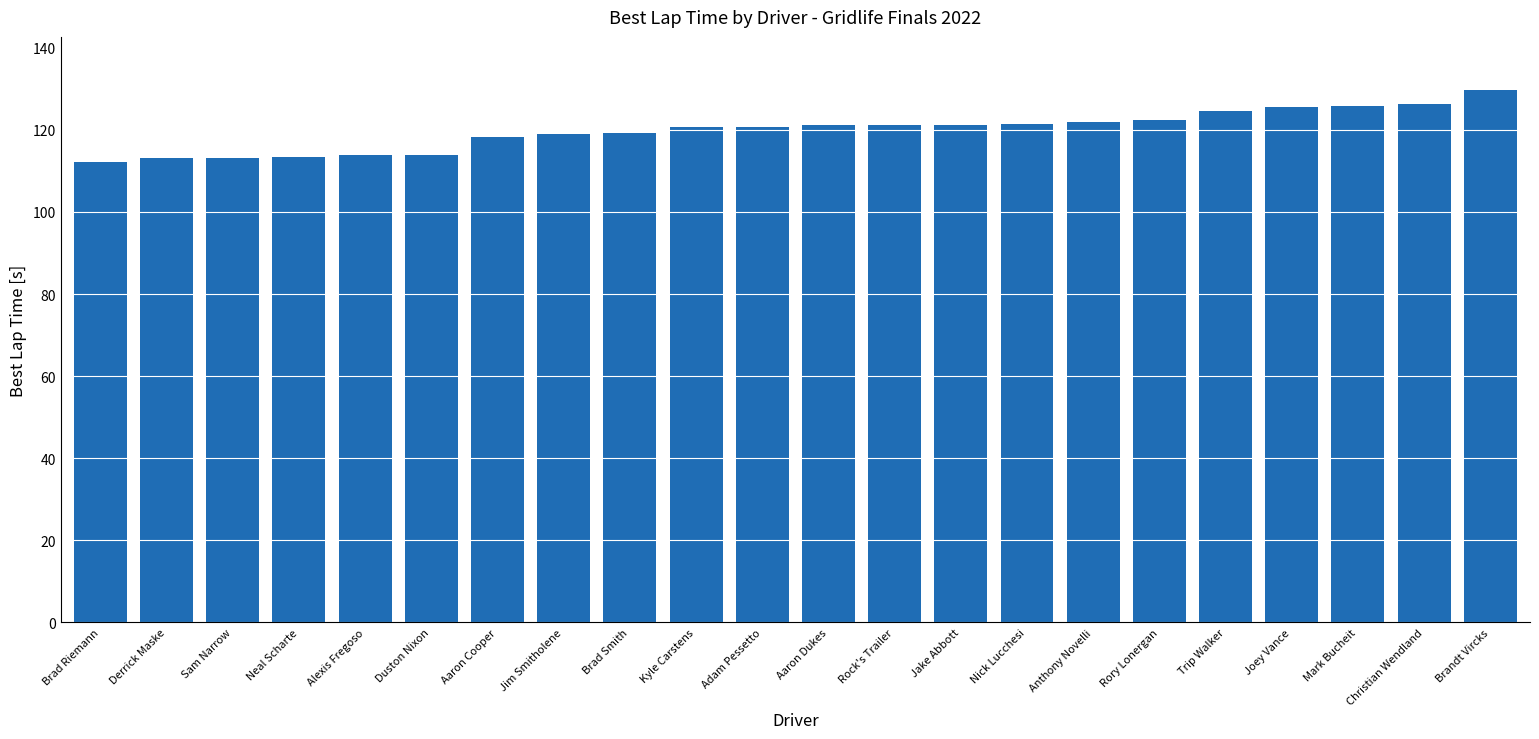

What is the smallest value displayed?

112.1